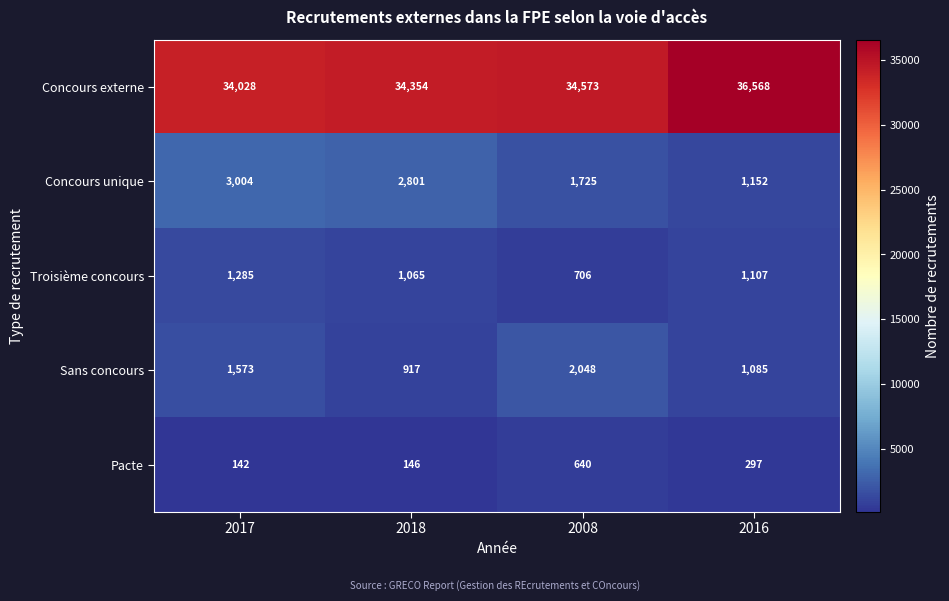

Which label corresponds to the largest value in the chart?

2016